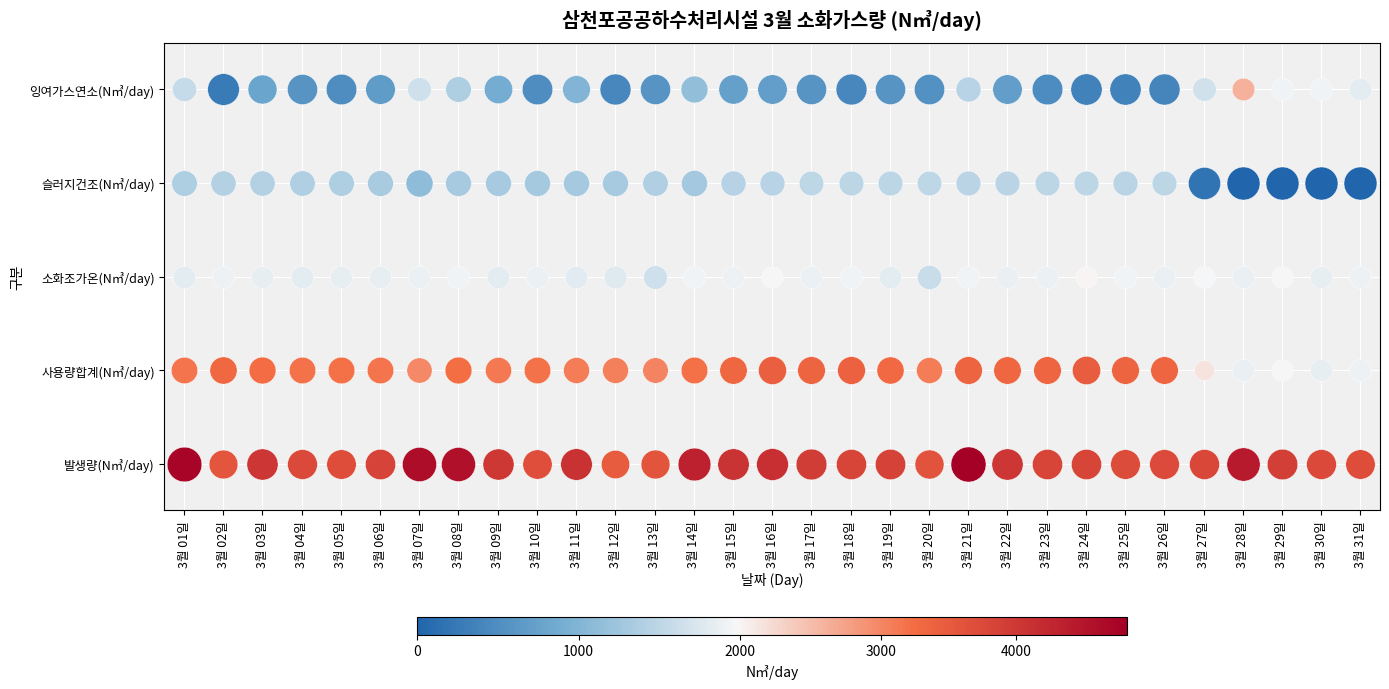

Which has a higher value, 3월 20일 or 3월 27일?

3월 27일